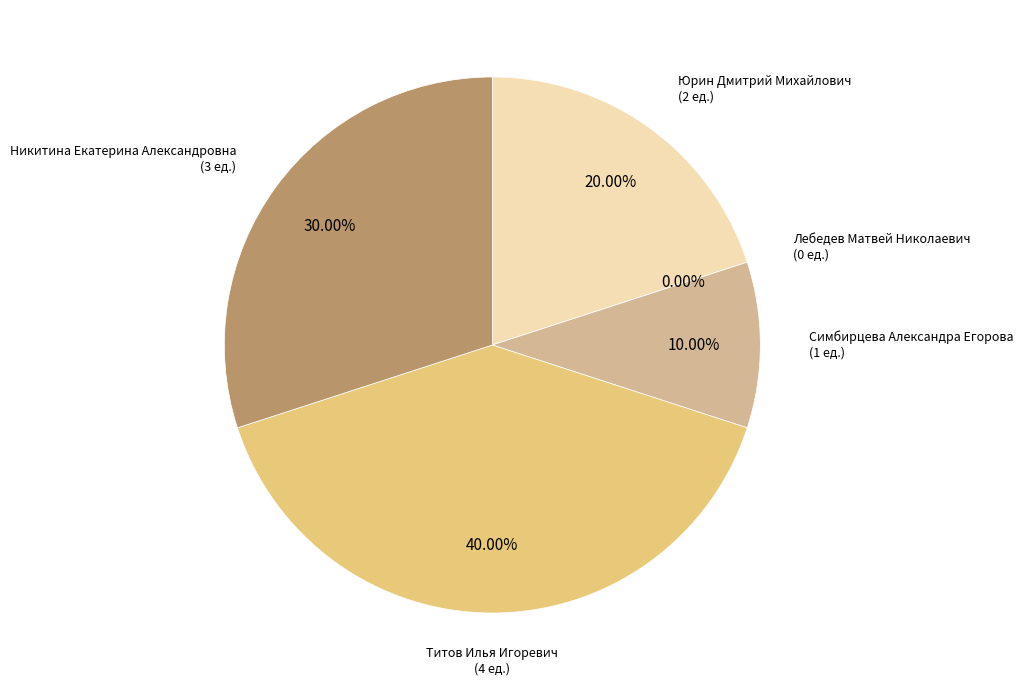

What portion of the pie excludes Лебедев Матвей Николаевич?

100.0%